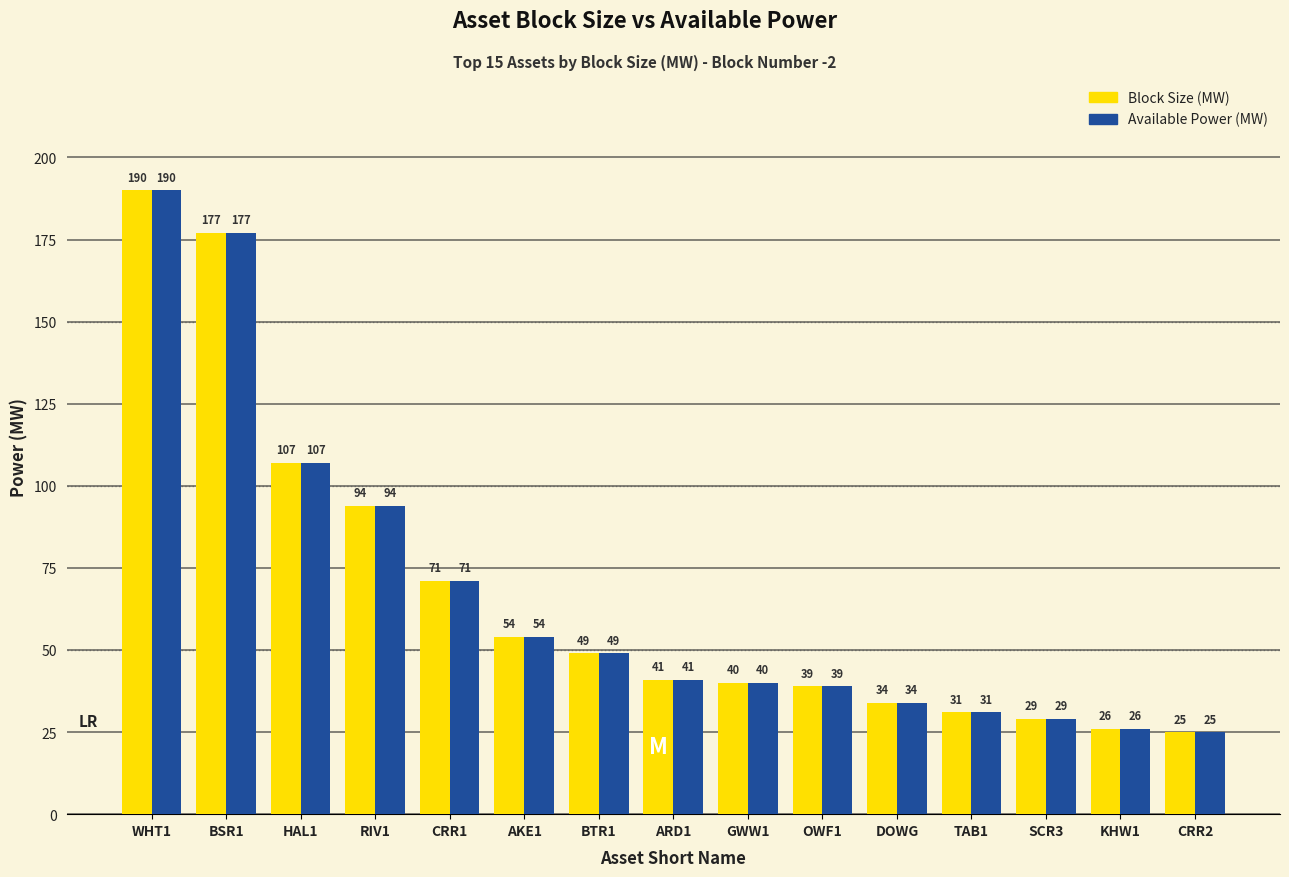

What position from the right is CRR1?

11